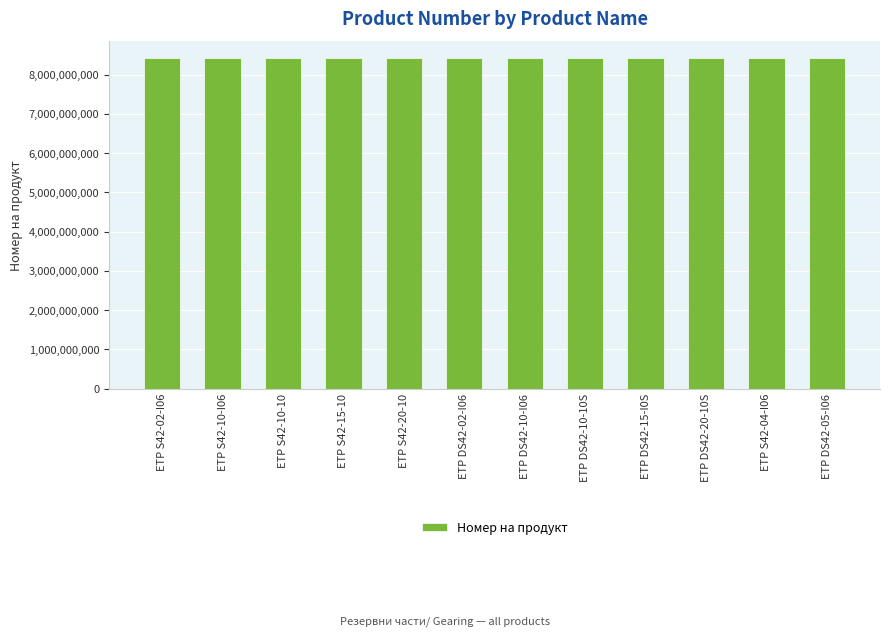

Approximately how many times larger is the value at ETP S42-20-10 compared to ETP S42-04-I06?

1.0